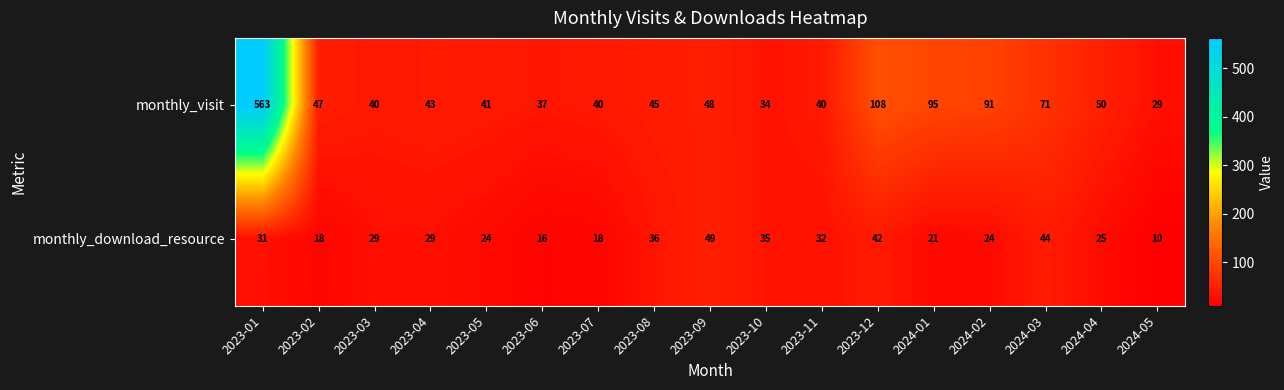

Is it true that monthly_visit equals 29 at 2024-05?

True